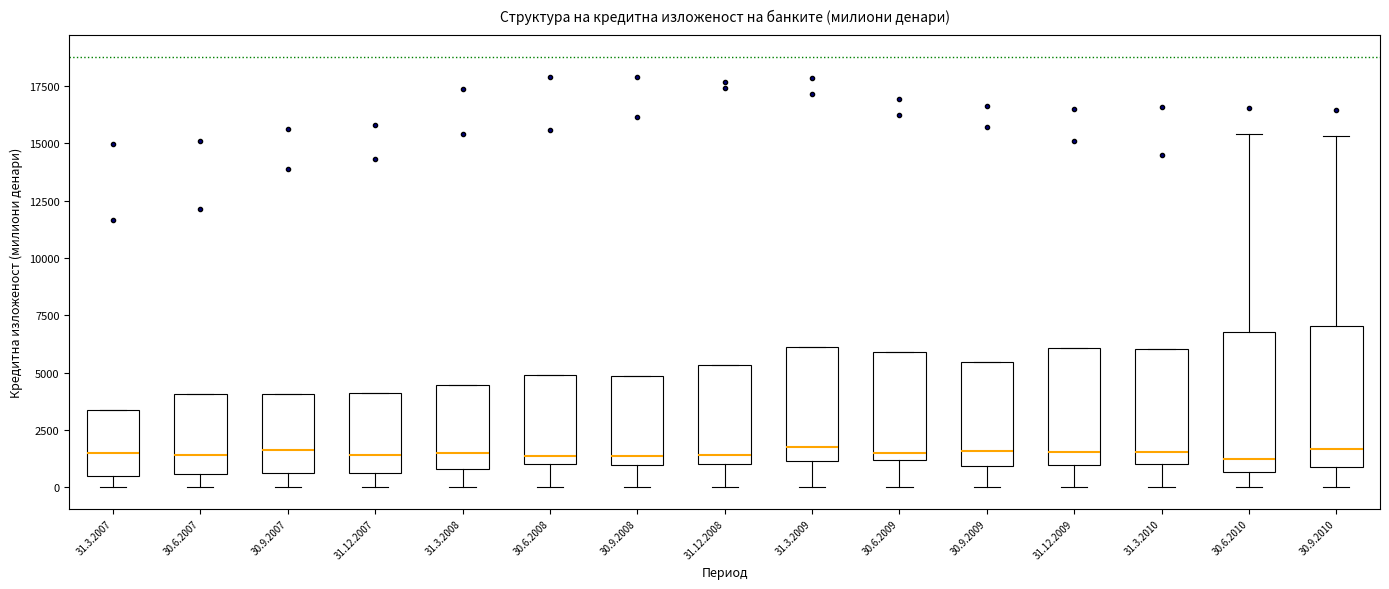

Reading left to right, transcribe this box plot: for each box, give where its median line is, the range the box spans, and where its two whiskers end, as read against the y-axis. The values are not printed on the chart, so give them approximately, as read against the axis.

31.3.2007: median 1500, box 500 to 3500, whiskers 0 to 3500
30.6.2007: median 1500, box 500 to 4000, whiskers 0 to 4000
30.9.2007: median 1500, box 500 to 4000, whiskers 0 to 4000
31.12.2007: median 1500, box 500 to 4000, whiskers 0 to 4000
31.3.2008: median 1500, box 1000 to 4500, whiskers 0 to 4500
30.6.2008: median 1500, box 1000 to 5000, whiskers 0 to 5000
30.9.2008: median 1500, box 1000 to 5000, whiskers 0 to 5000
31.12.2008: median 1500, box 1000 to 5500, whiskers 0 to 5500
31.3.2009: median 2000, box 1000 to 6000, whiskers 0 to 6000
30.6.2009: median 1500, box 1000 to 6000, whiskers 0 to 6000
30.9.2009: median 1500, box 1000 to 5500, whiskers 0 to 5500
31.12.2009: median 1500, box 1000 to 6000, whiskers 0 to 6000
31.3.2010: median 1500, box 1000 to 6000, whiskers 0 to 6000
30.6.2010: median 1500, box 500 to 7000, whiskers 0 to 15500
30.9.2010: median 1500, box 1000 to 7000, whiskers 0 to 15500